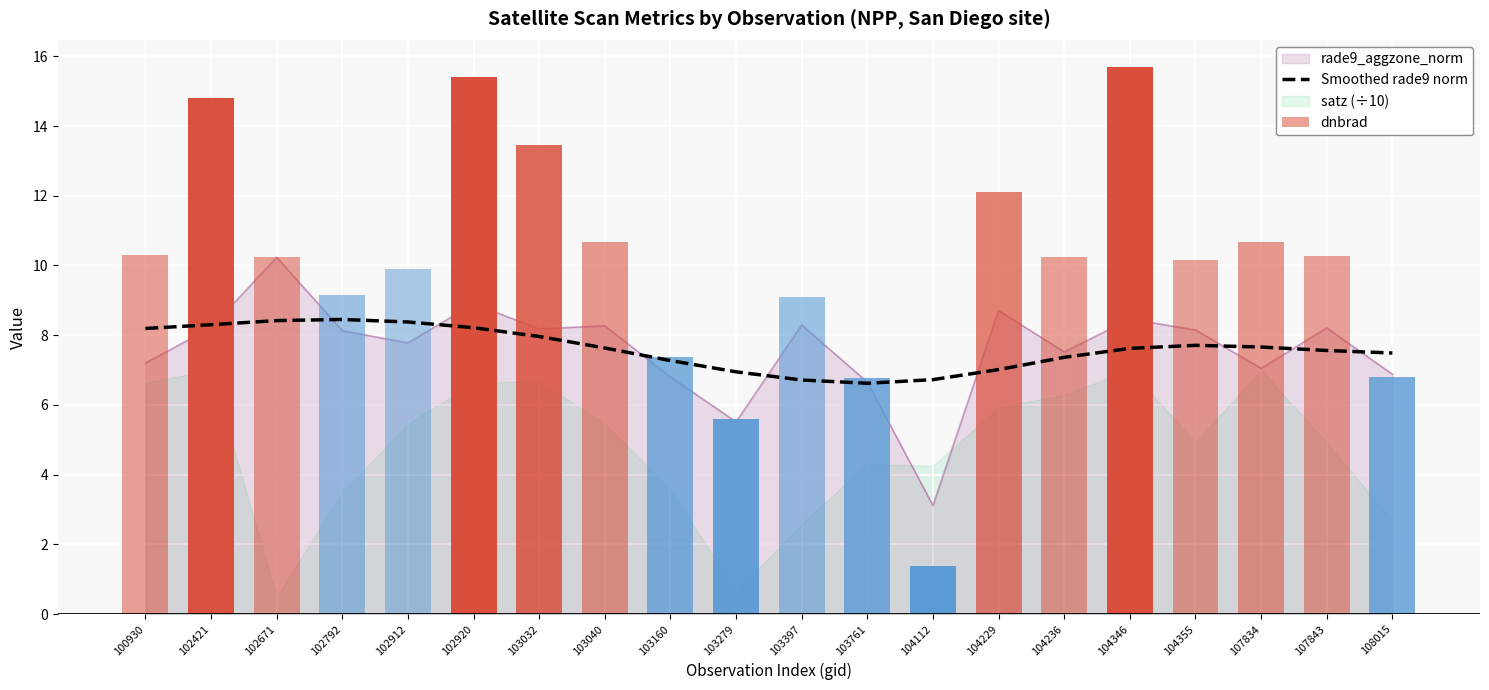

Reading left to right, transcribe all the data shown in this chart.

100930=8.2	102421=8.3	102671=8.4	102792=8.5	102912=8.4	102920=8.2	103032=8.0	103040=7.6	103160=7.3	103279=6.9	103397=6.7	103761=6.6	104112=6.7	104229=7.0	104236=7.4	104346=7.6	104355=7.7	107834=7.7	107843=7.6	108015=7.5